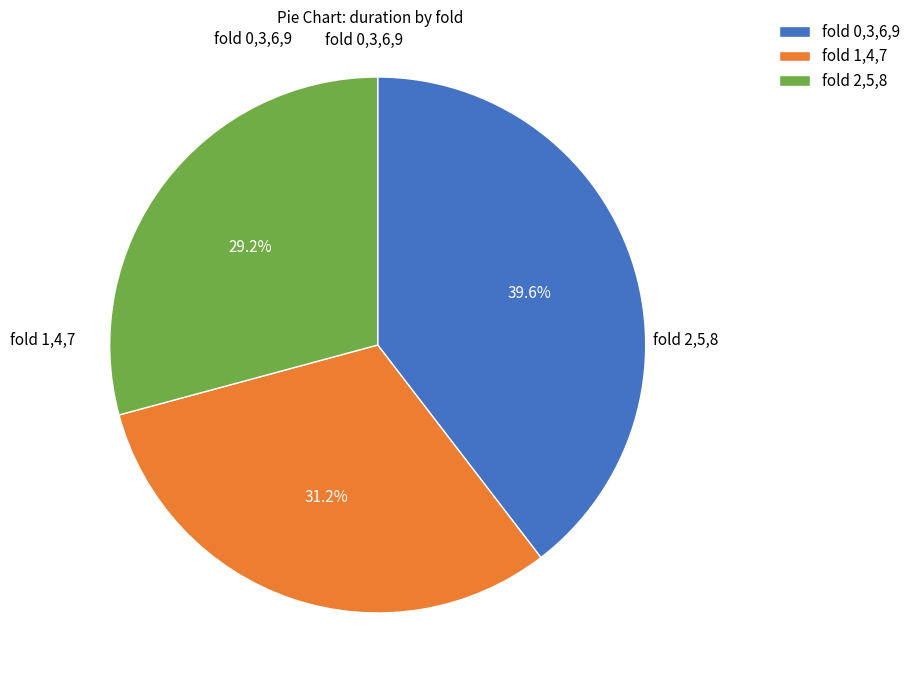

Count the number of slices in the pie.

3